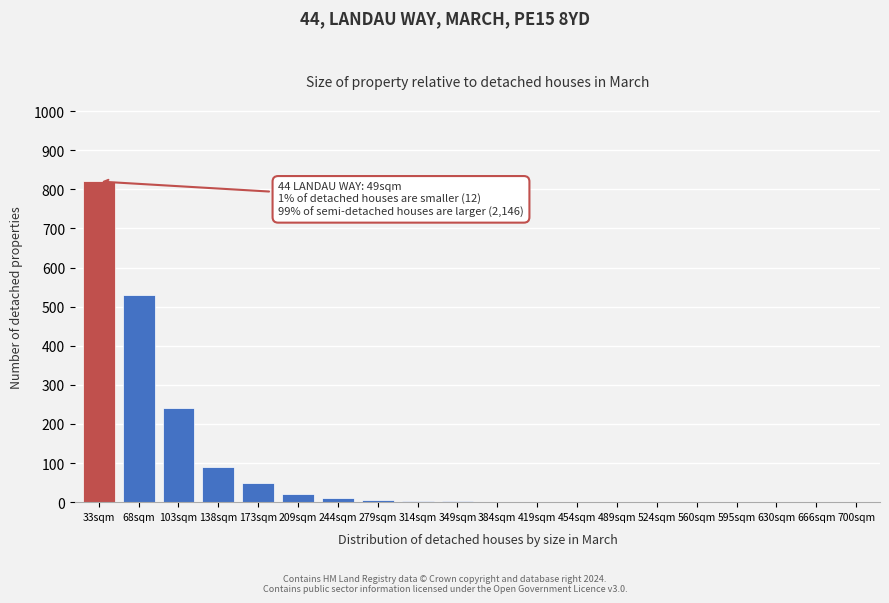

At which label is the value closest to 410?

68sqm